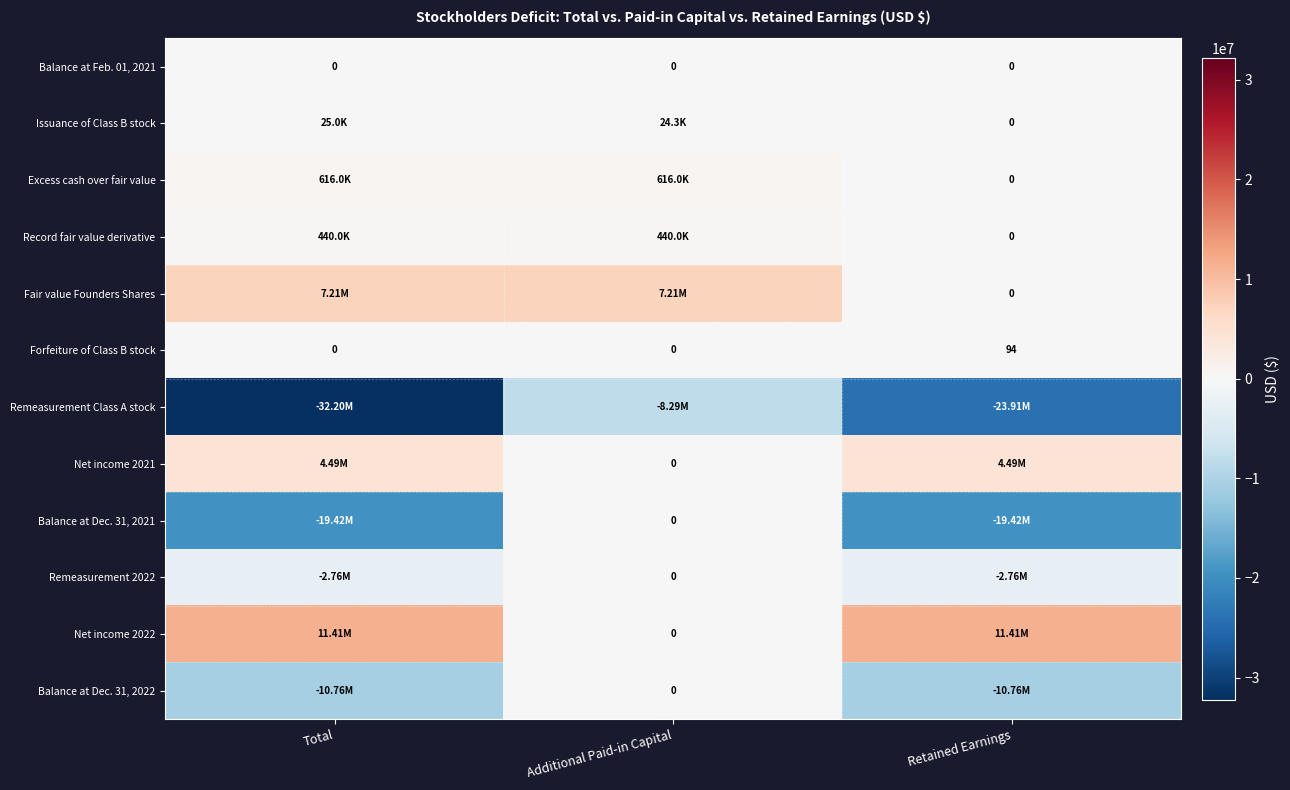

How many positive values does the Forfeiture of Class B stock series have?

1